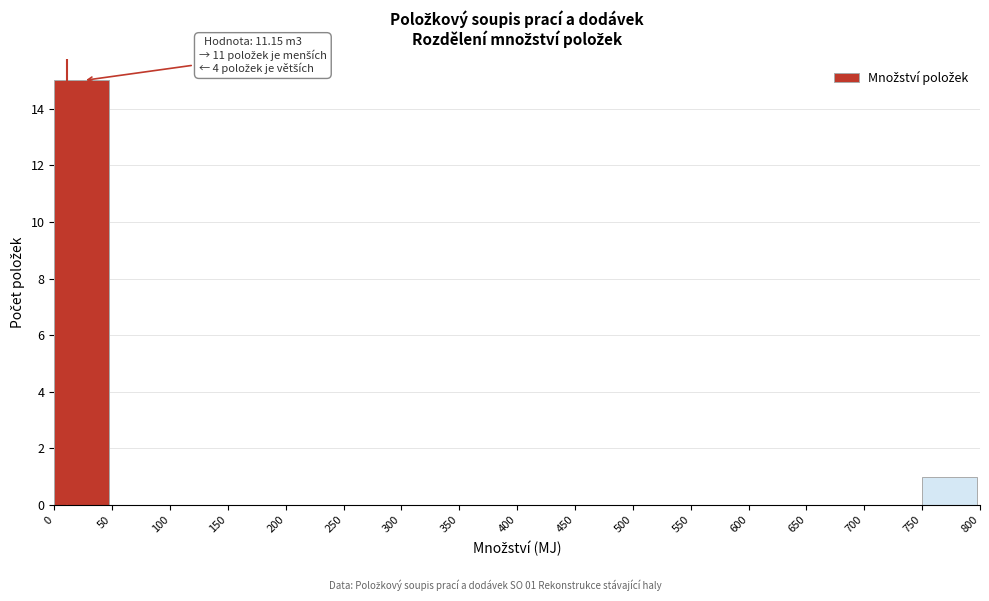

Which range on the x-axis has the tallest bar?

0 to 50